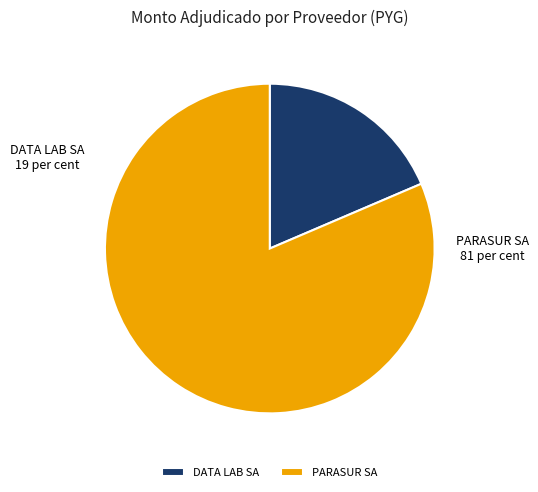

Do PARASUR SA and DATA LAB SA together represent more than half of the pie?

Yes